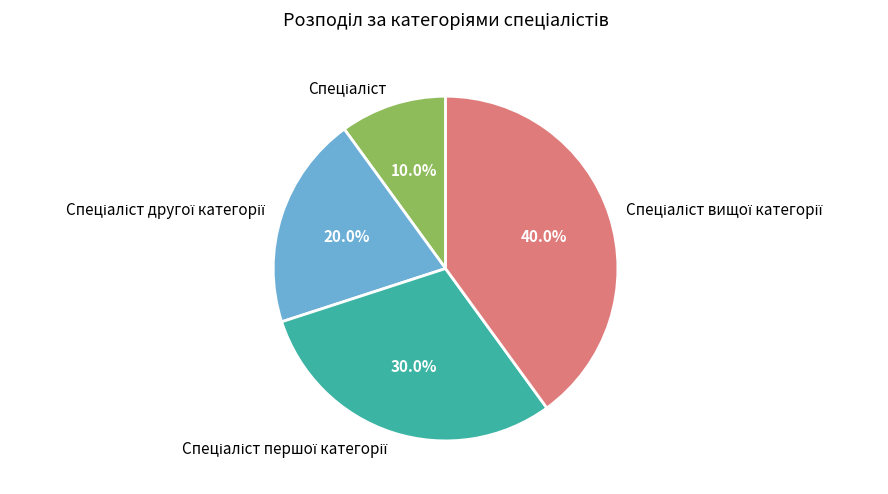

Is there any slice that represents more than half of the pie?

No